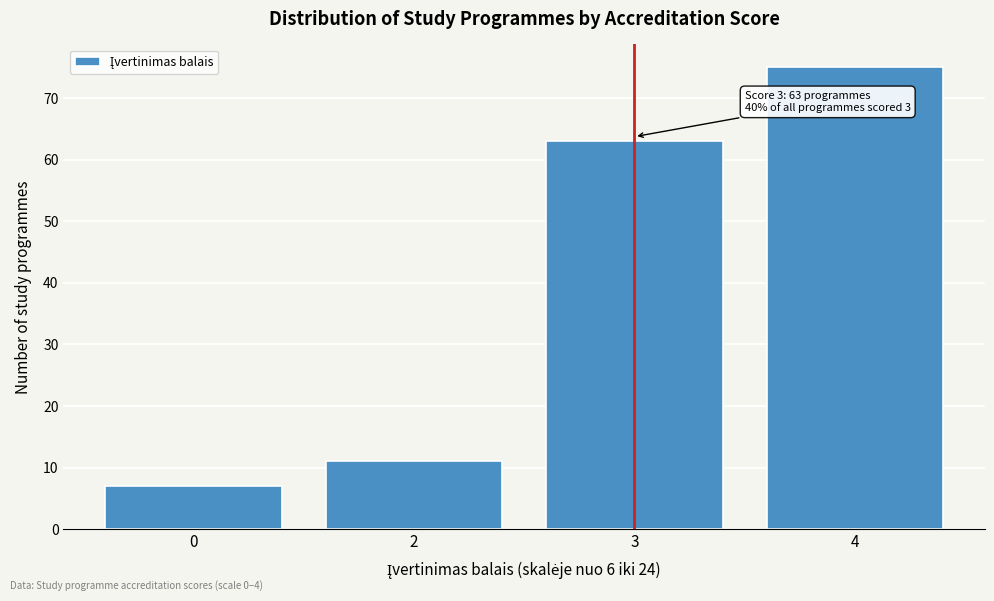

Reading left to right, list all the values displayed in this chart.

7	11	63	75